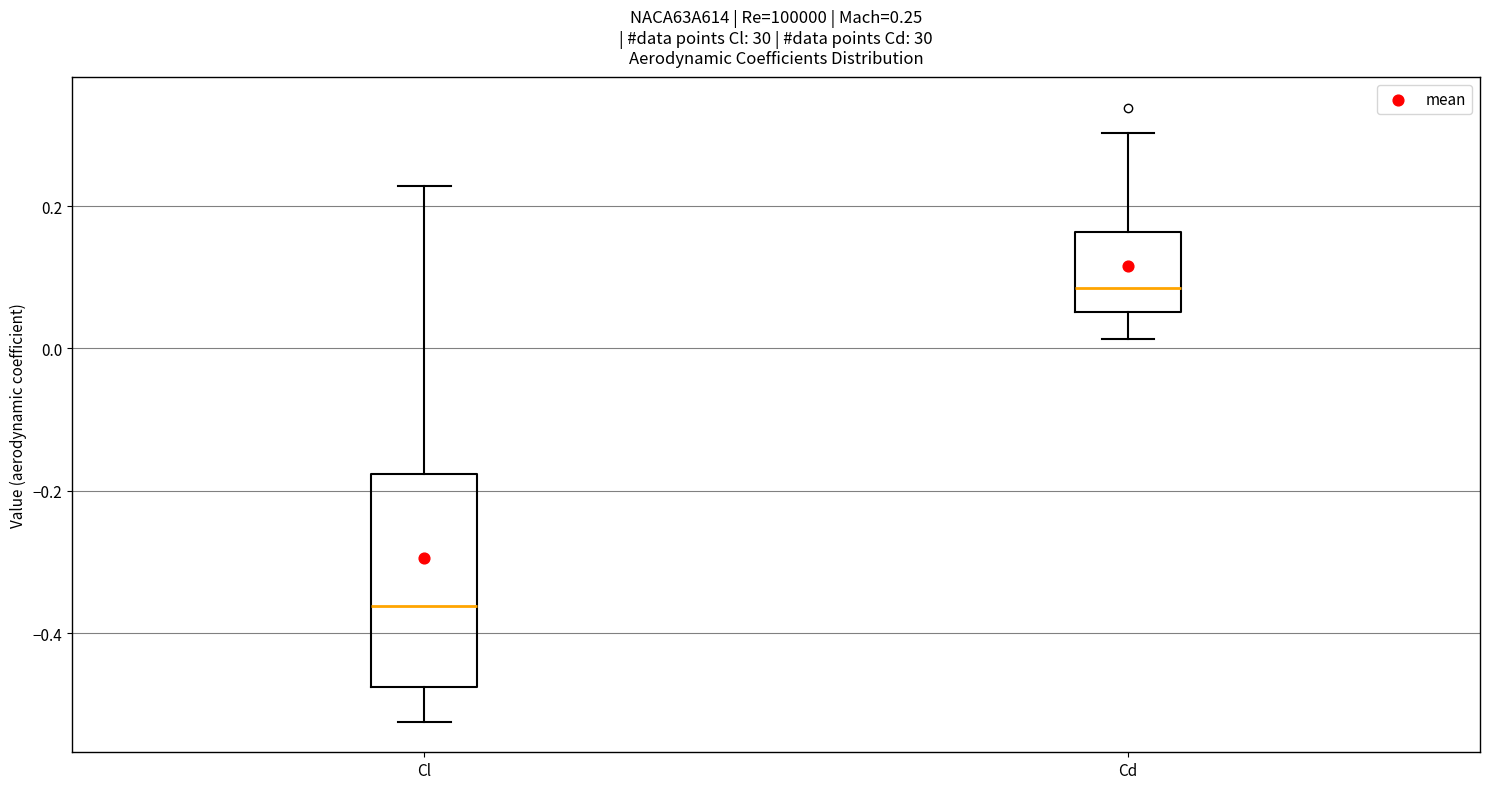

Which box has the highest median line?

Cd